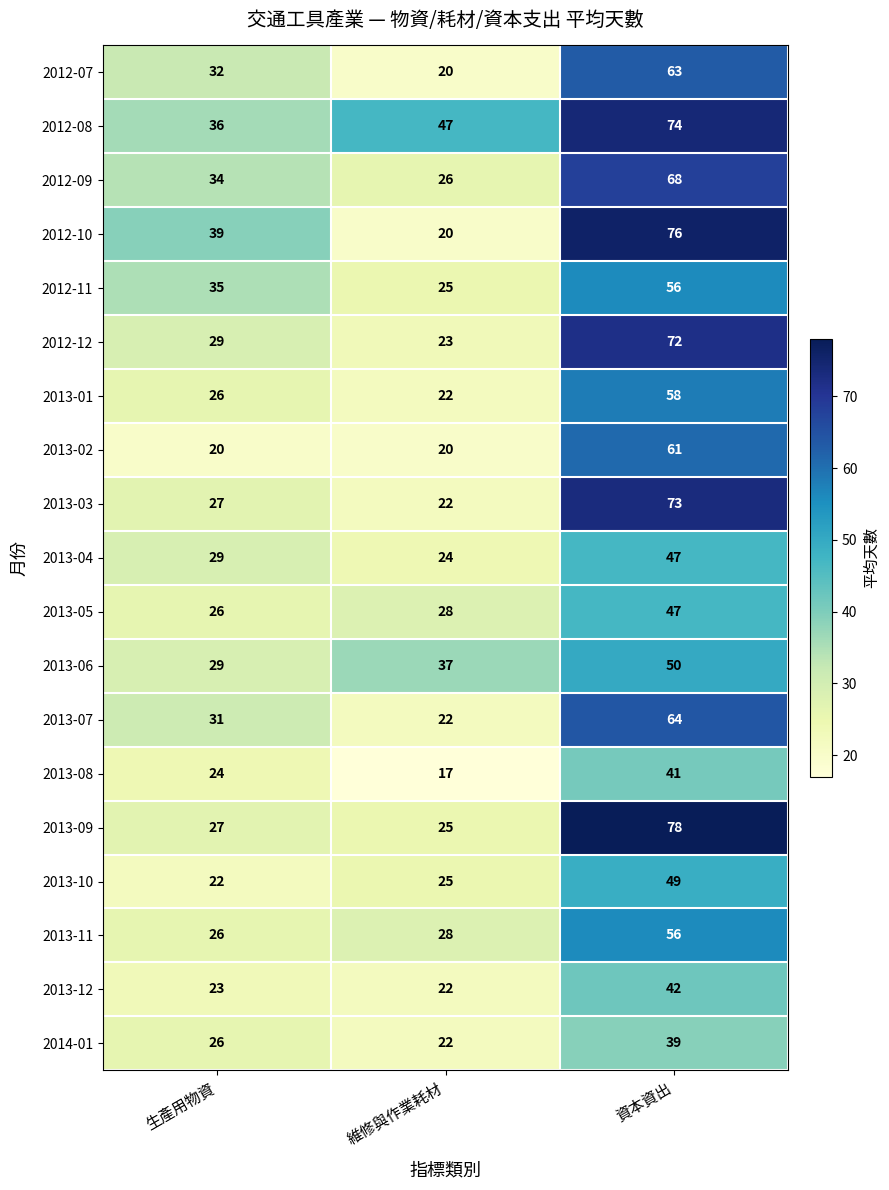

What is the highest value of the 2013-10 series?

49